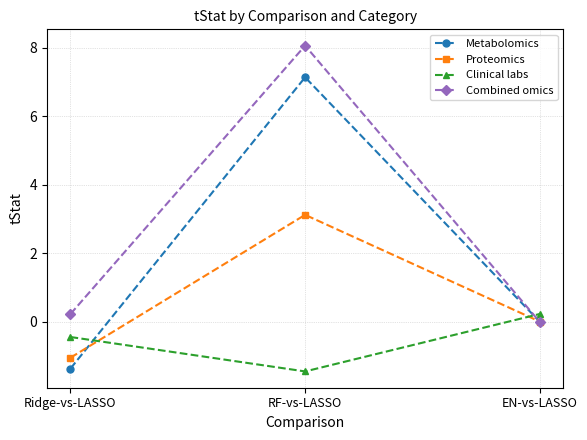

What is the difference between the maximum and minimum values in the Clinical labs series?

1.7